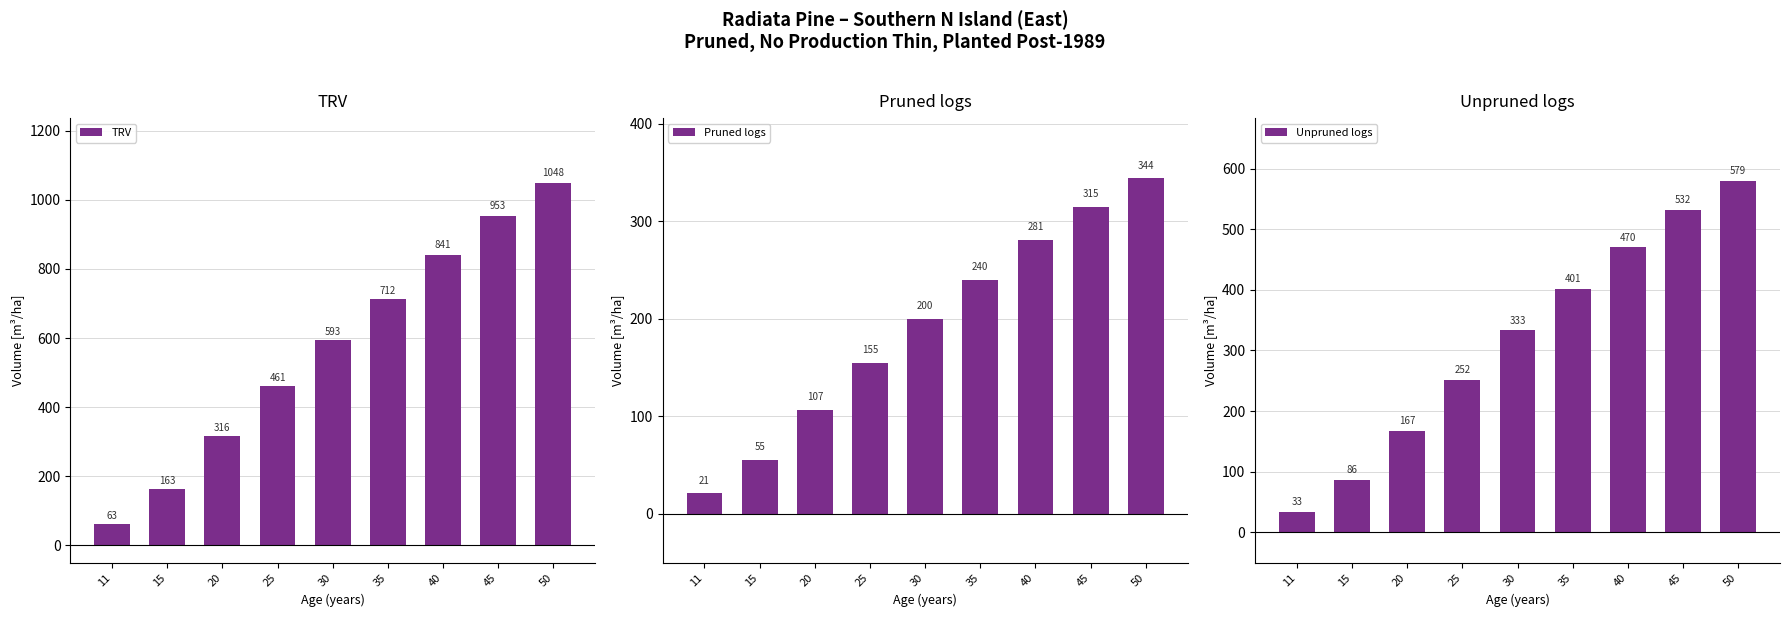

What is the value of the Unpruned logs bar at the 2nd from the left?

86